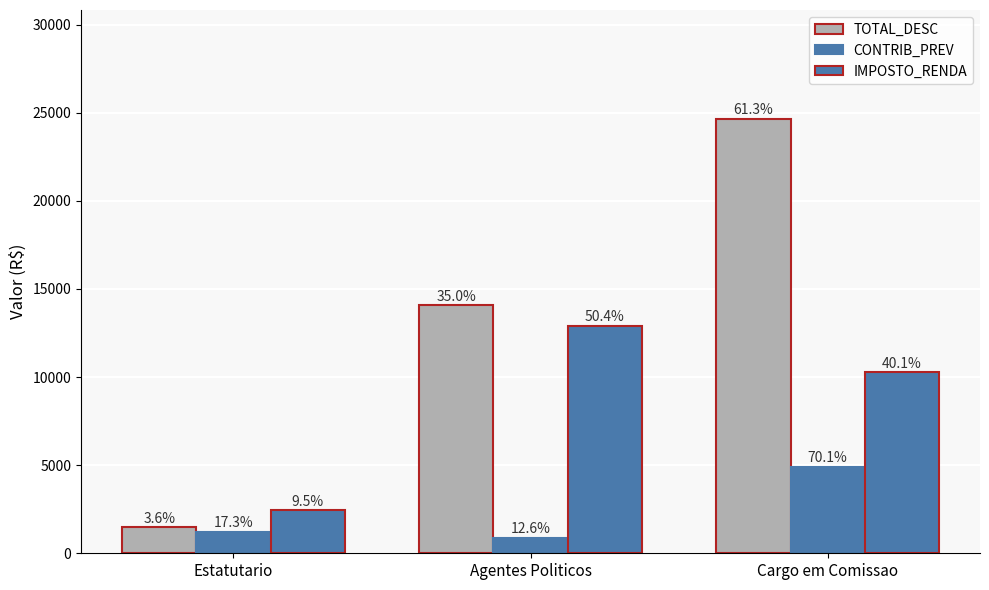

What is the difference between the maximum and second lowest values in the TOTAL_DESC series?

10589.1